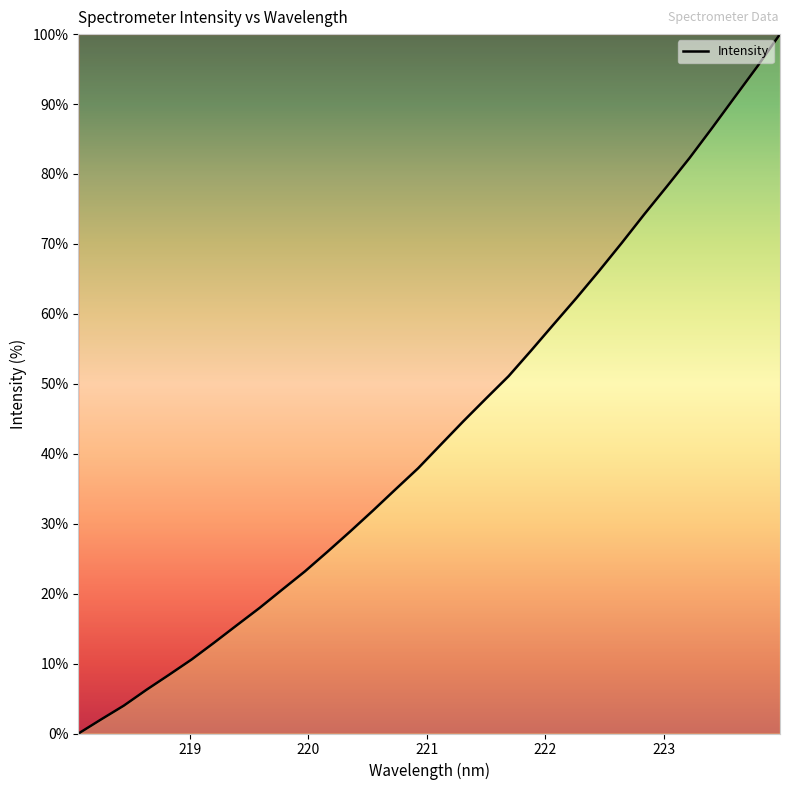

What is the difference between the maximum and minimum values?

100.0